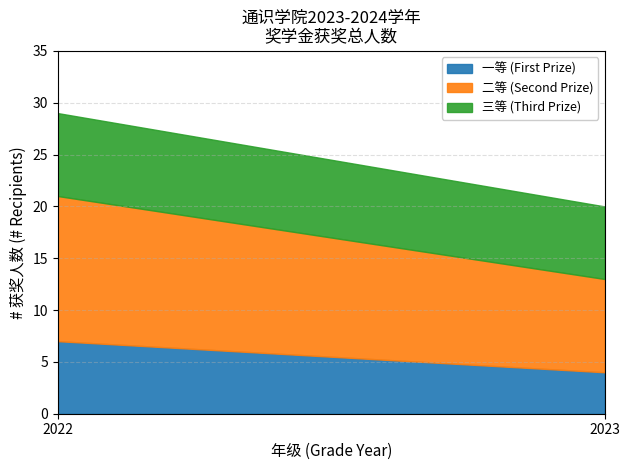

What is the highest value of the 一等 (First Prize) series?

7.0